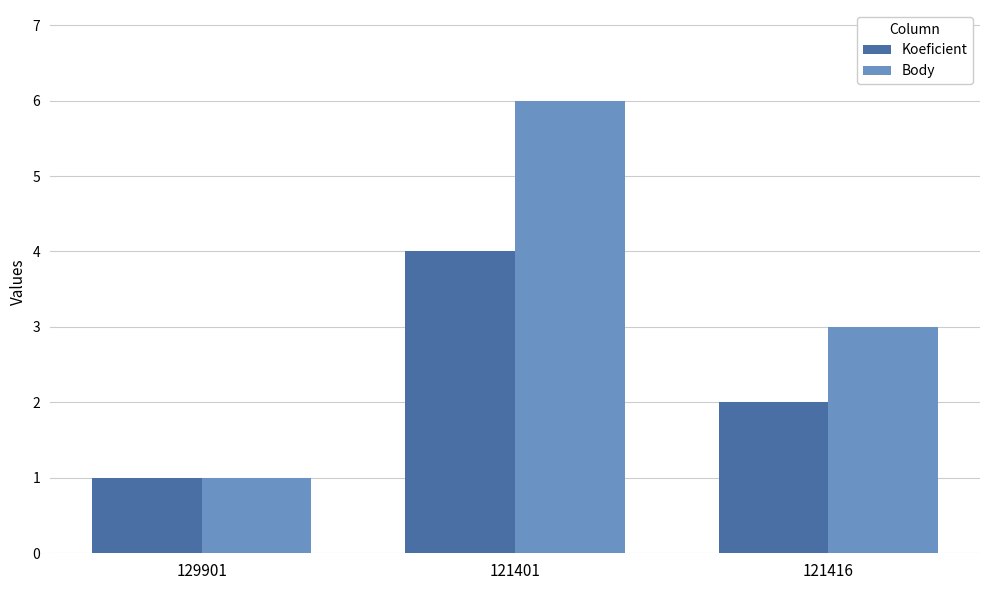

What is the sum of the Koeficient values at 121416 and 121401?

6